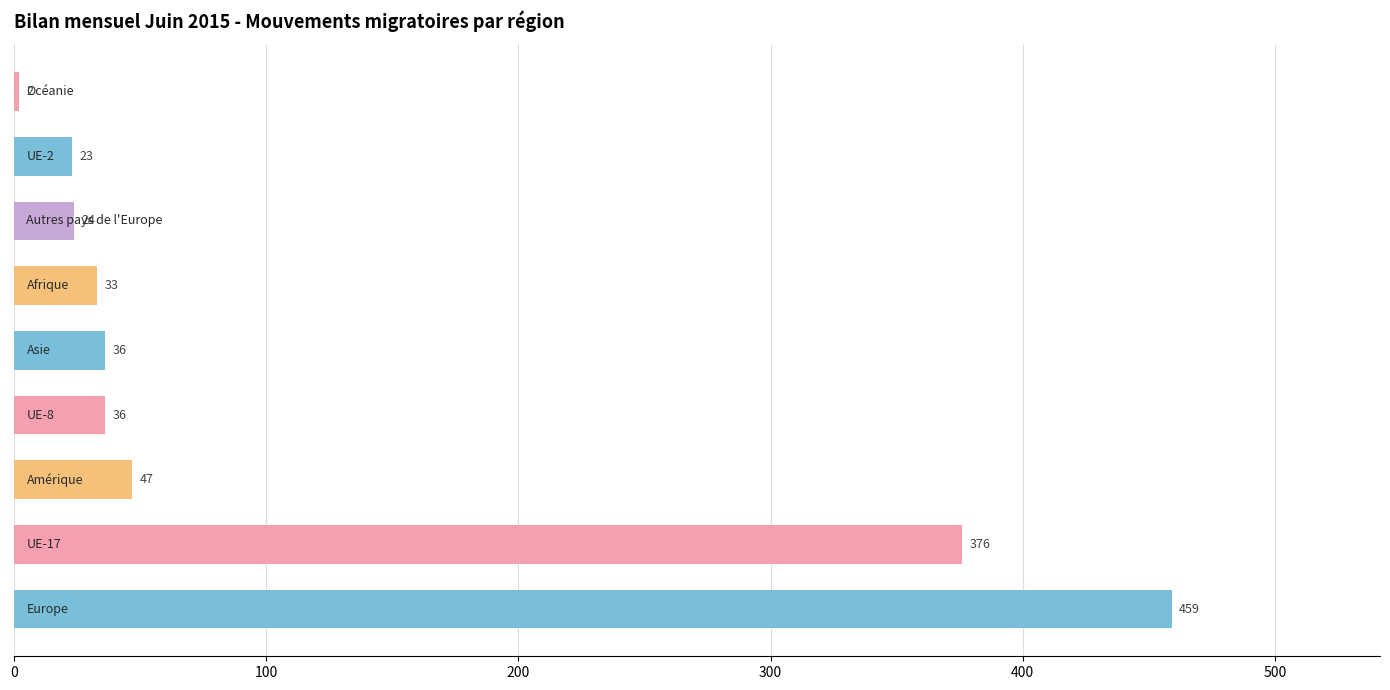

What is the sum of all values?

1036